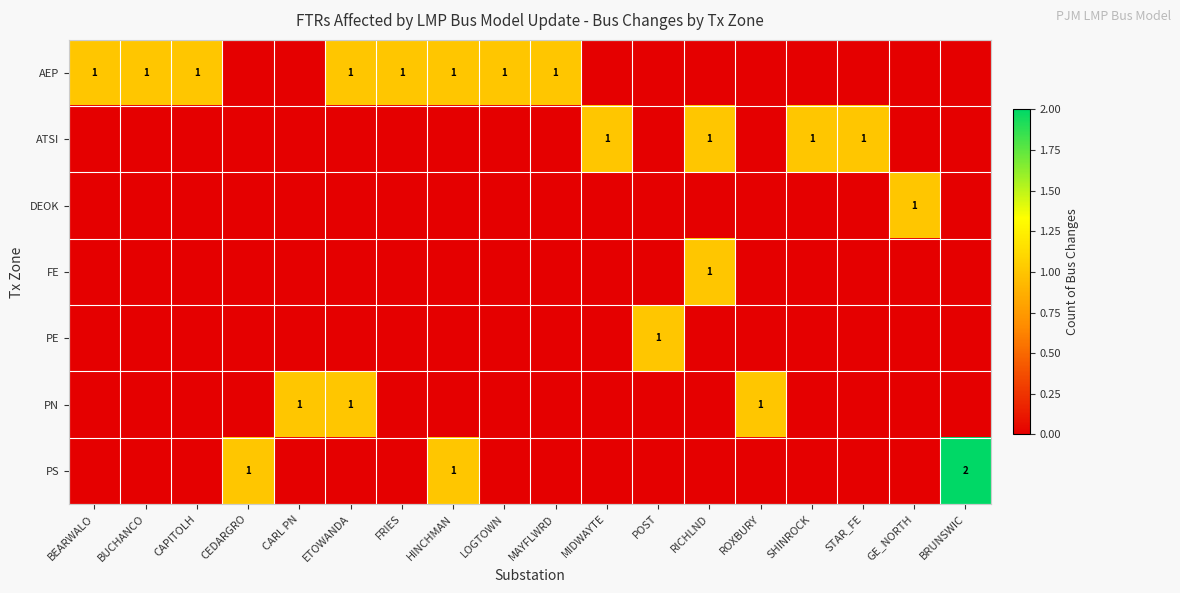

Which label corresponds to the largest value in the chart?

BRUNSWIC